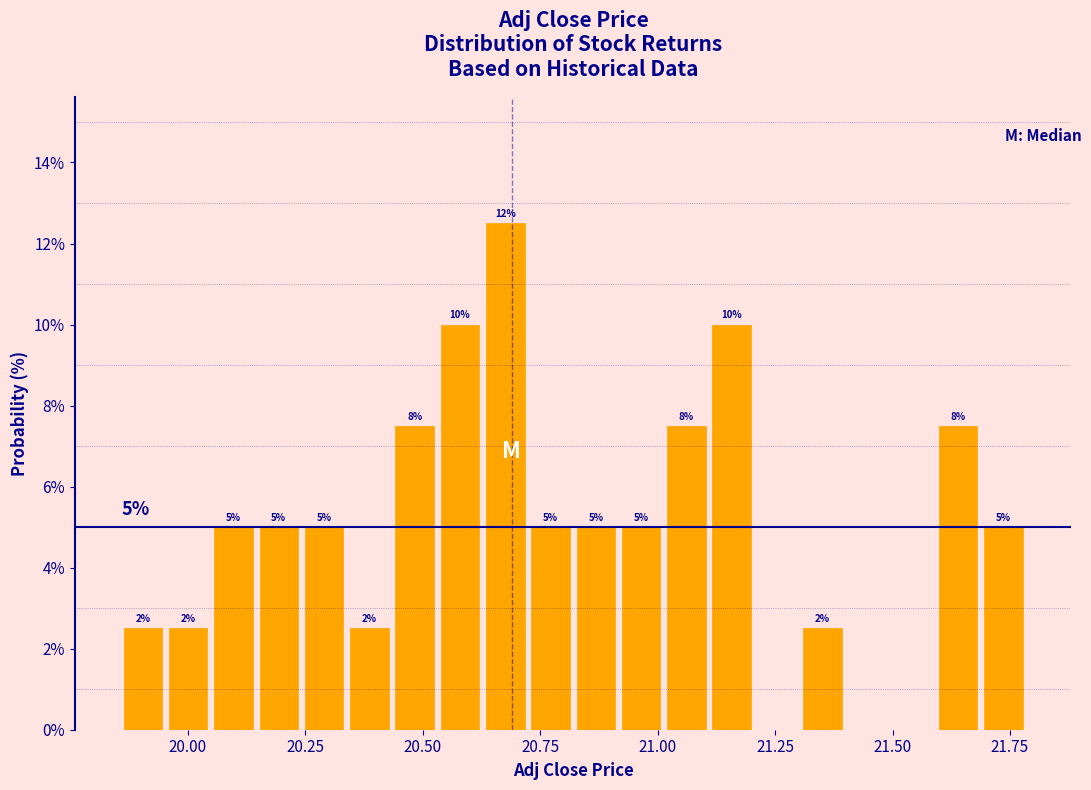

Around what value on the x-axis is the tallest bar? Give the approximate position of its centre, as read against the axis.

20.70